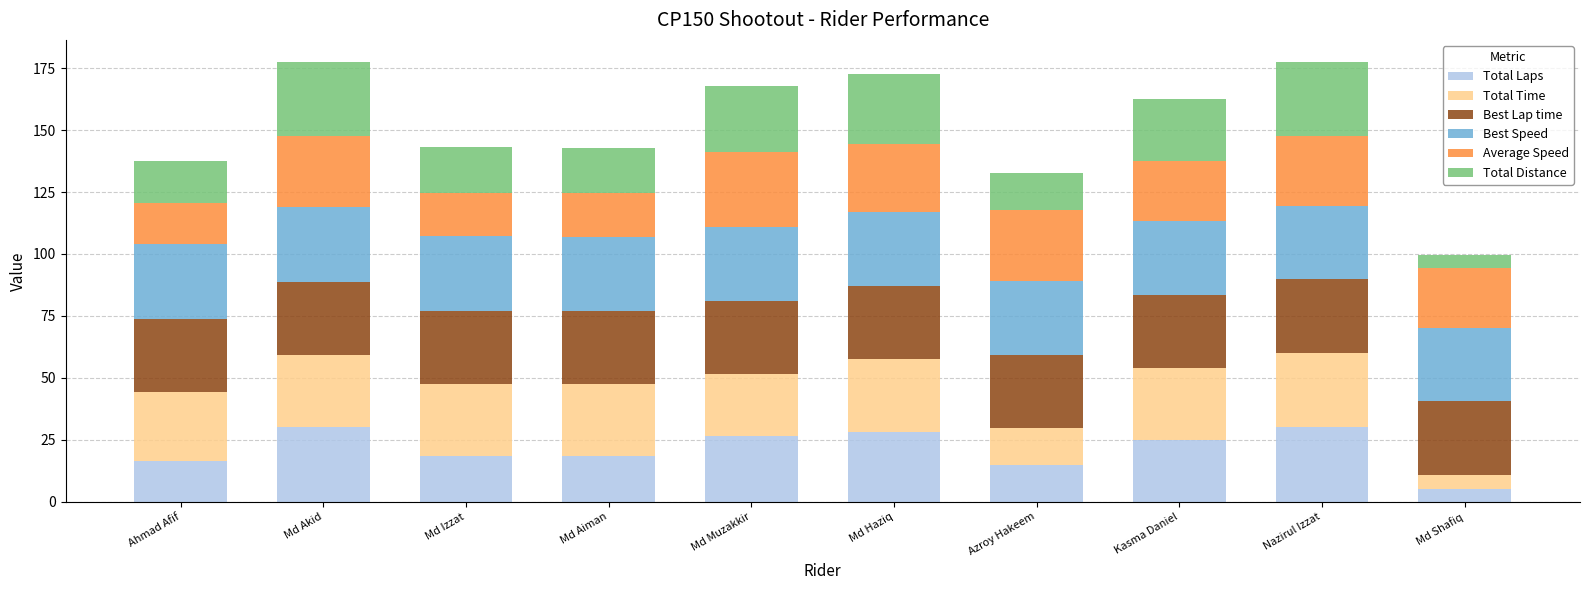

What is the average value of the Total Laps series?

21.3